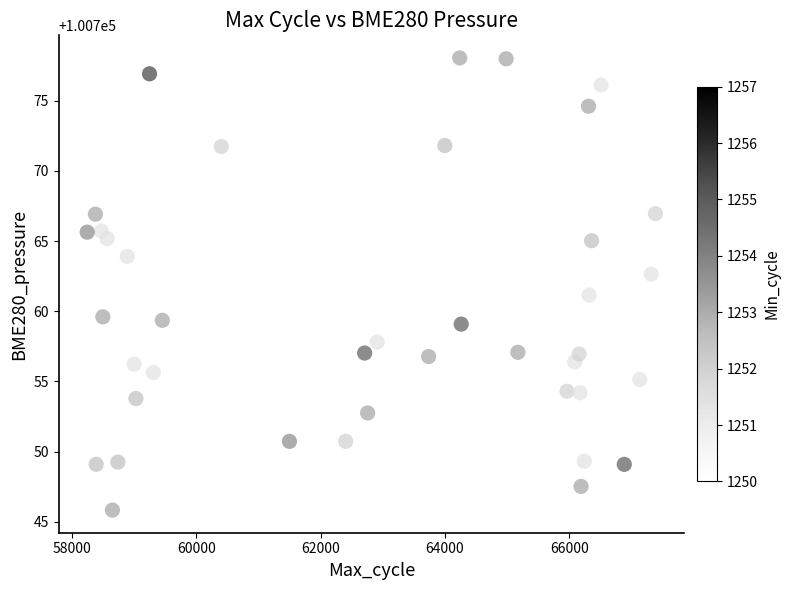

What is the range of Y values (max minus min)?

32.2